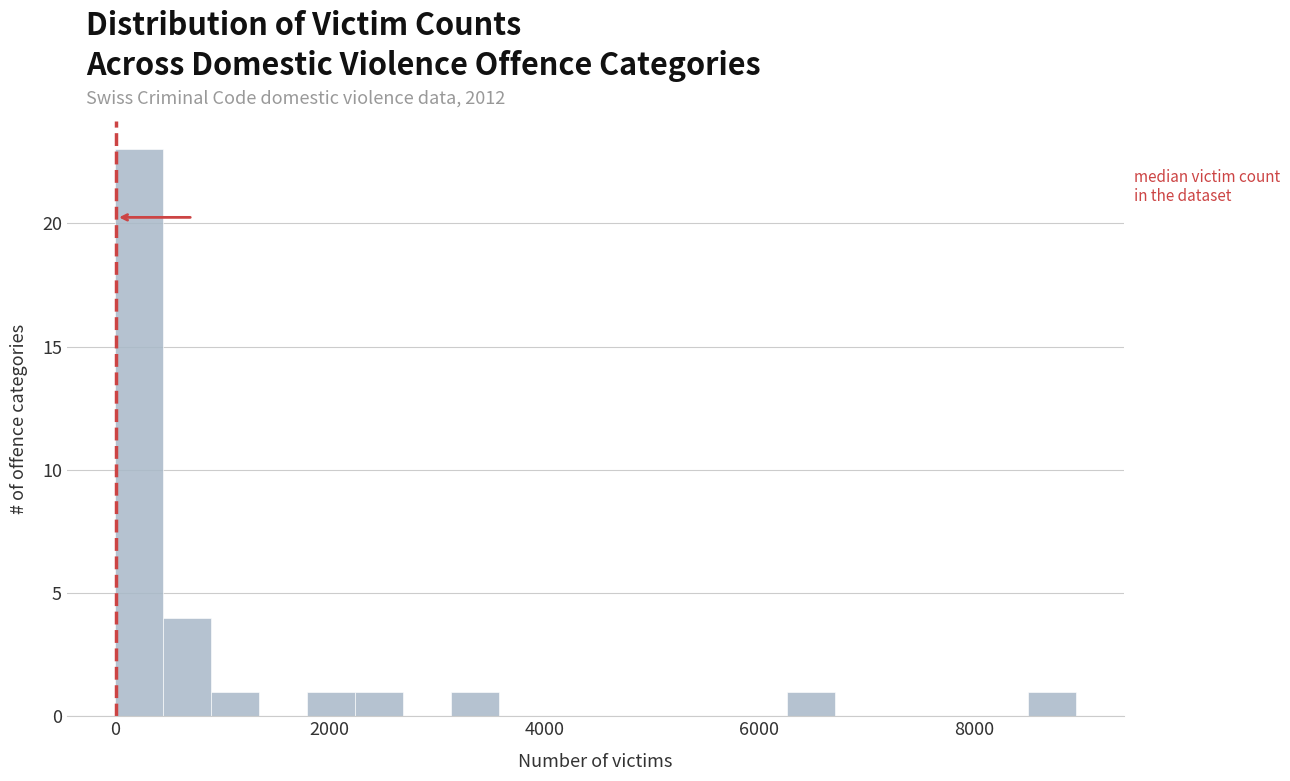

Around what value on the x-axis is the tallest bar? Give the approximate position of its centre, as read against the axis.

200